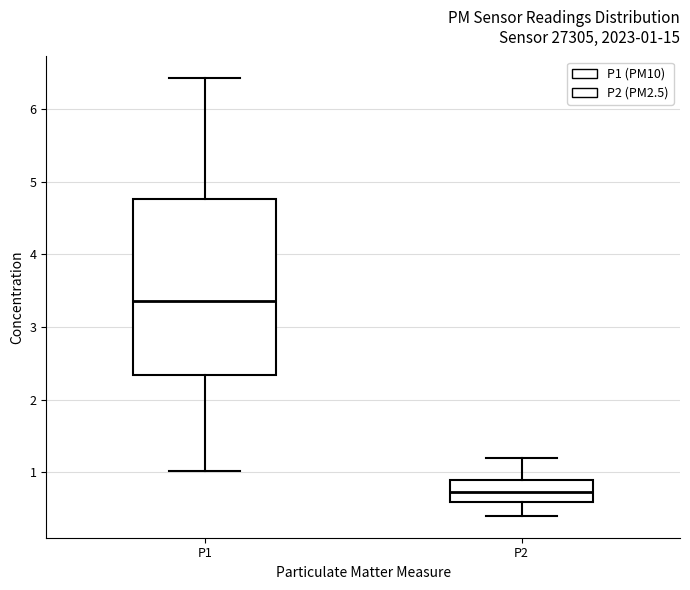

Which box is the tallest, from its lower edge to its upper edge?

P1